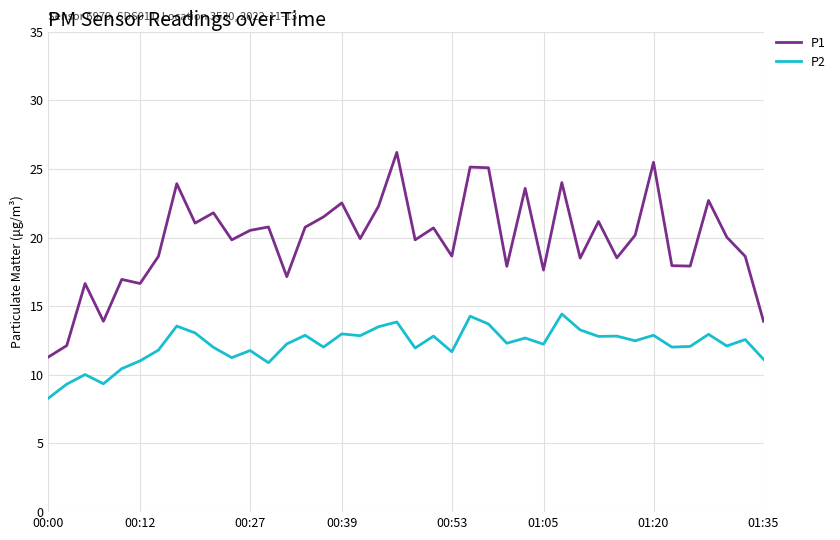

Rank the series by their maximum value, from highest to lowest.

P1, P2